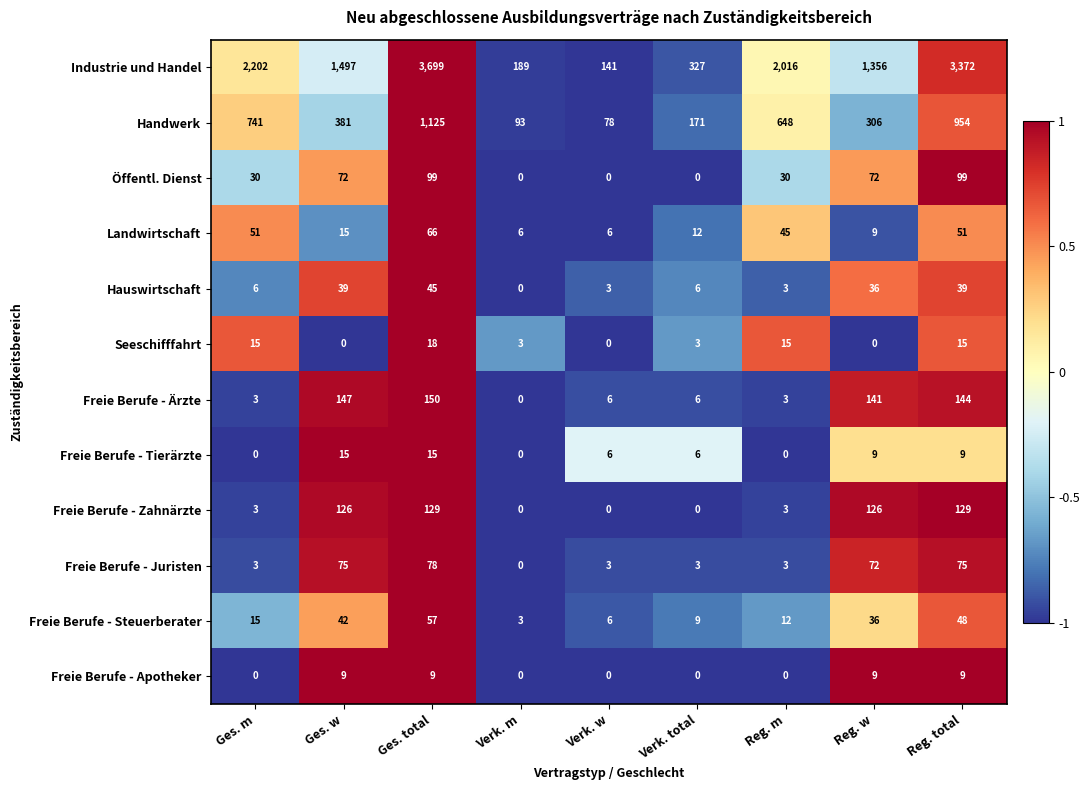

How many categories are shown in the chart?

9